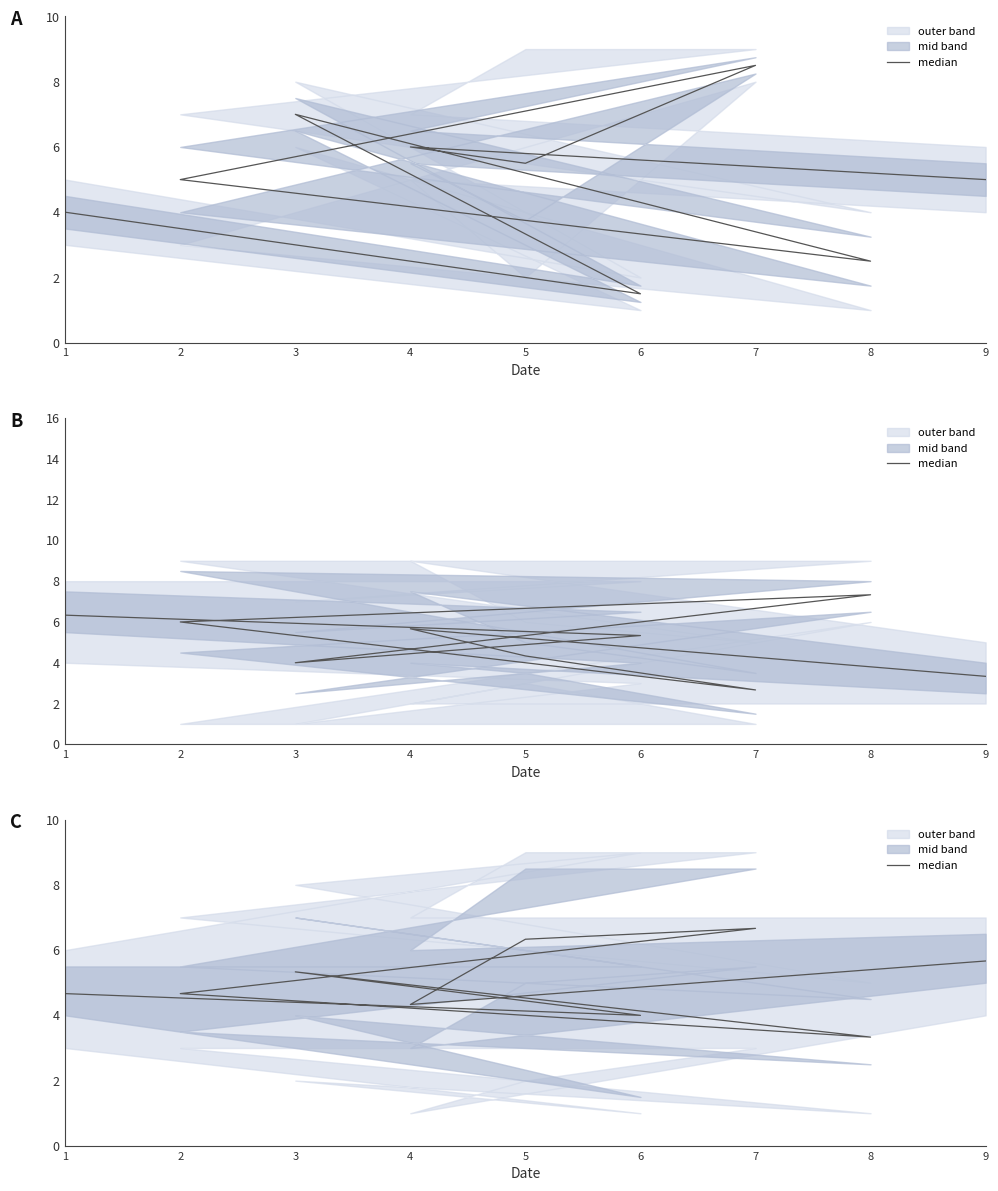

What is the difference between the maximum and minimum values?

3.3